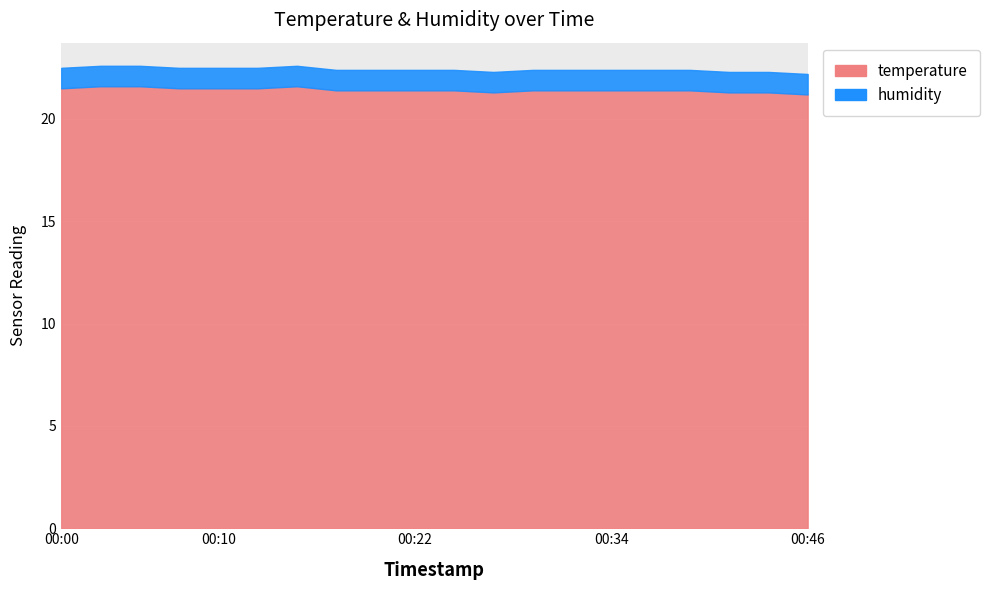

True or false: humidity and temperature intersect in this chart.

False